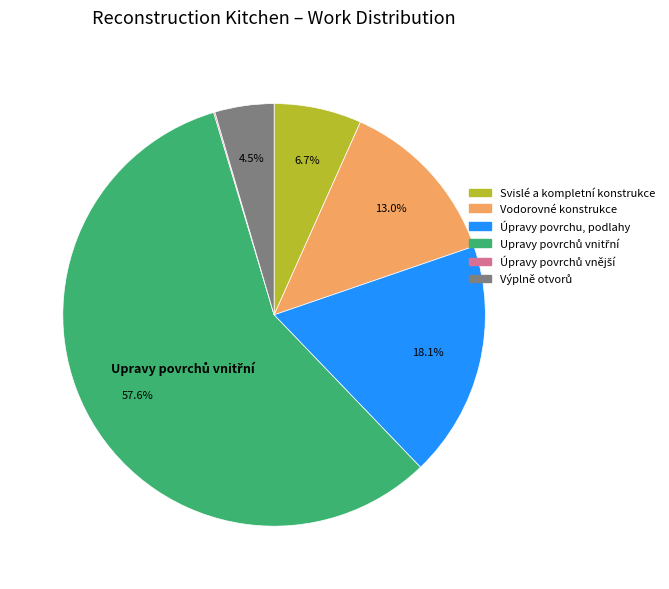

Is there a majority slice in this chart?

Yes